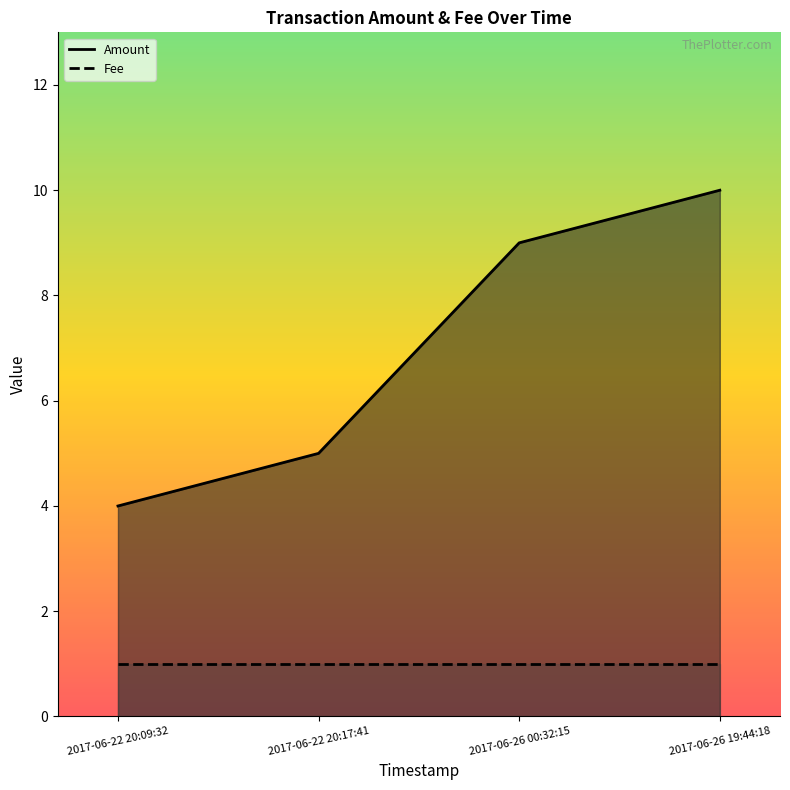

What is the greatest value displayed?

10